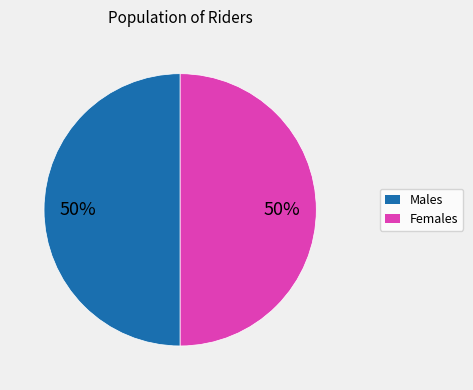

To the nearest percent, what is the average slice percentage?

50%